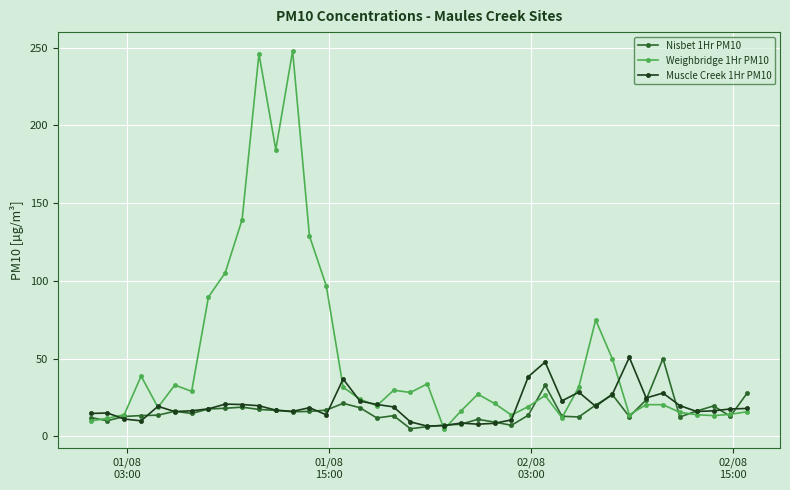

Which series has the largest total across all categories?

Weighbridge 1Hr PM10